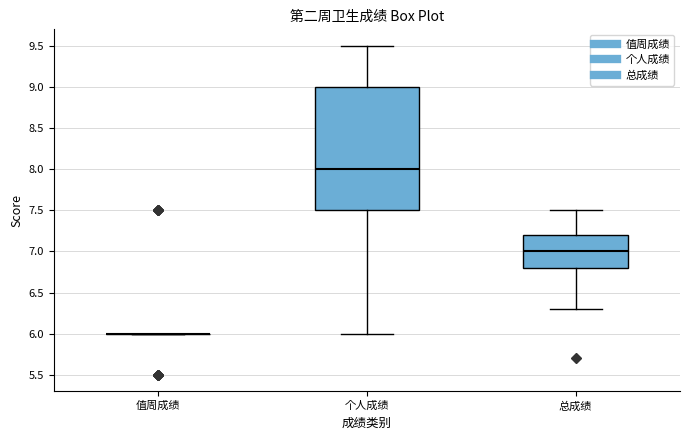

Reading left to right, transcribe this box plot: for each box, give where its median line is, the range the box spans, and where its two whiskers end, as read against the y-axis. The values are not printed on the chart, so give them approximately, as read against the axis.

值周成绩: box collapsed to a line at 6.0, whiskers 6.0 to 6.0
个人成绩: median 8.0, box 7.5 to 9.0, whiskers 6.0 to 9.5
总成绩: median 7.0, box 6.8 to 7.2, whiskers 6.3 to 7.5